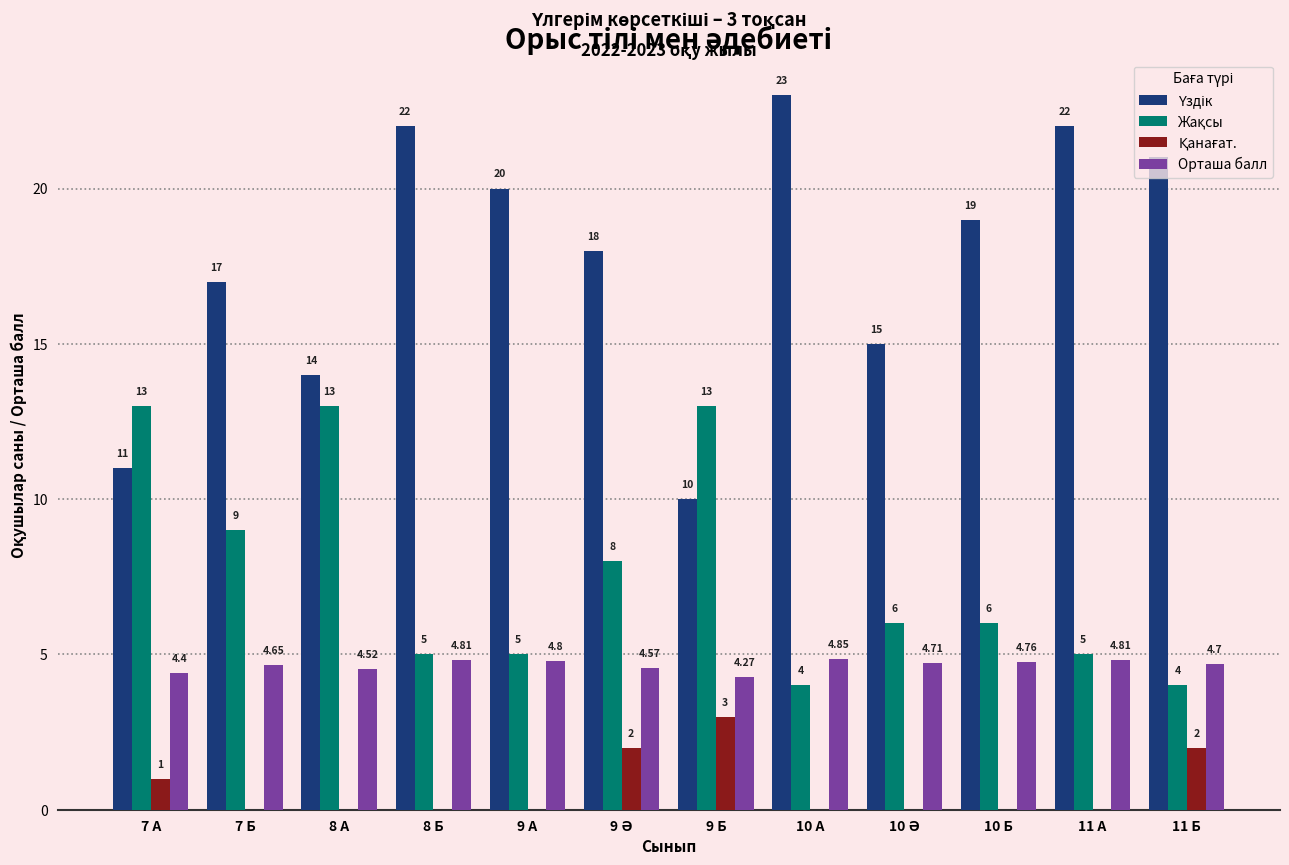

Are the bars horizontal?

No